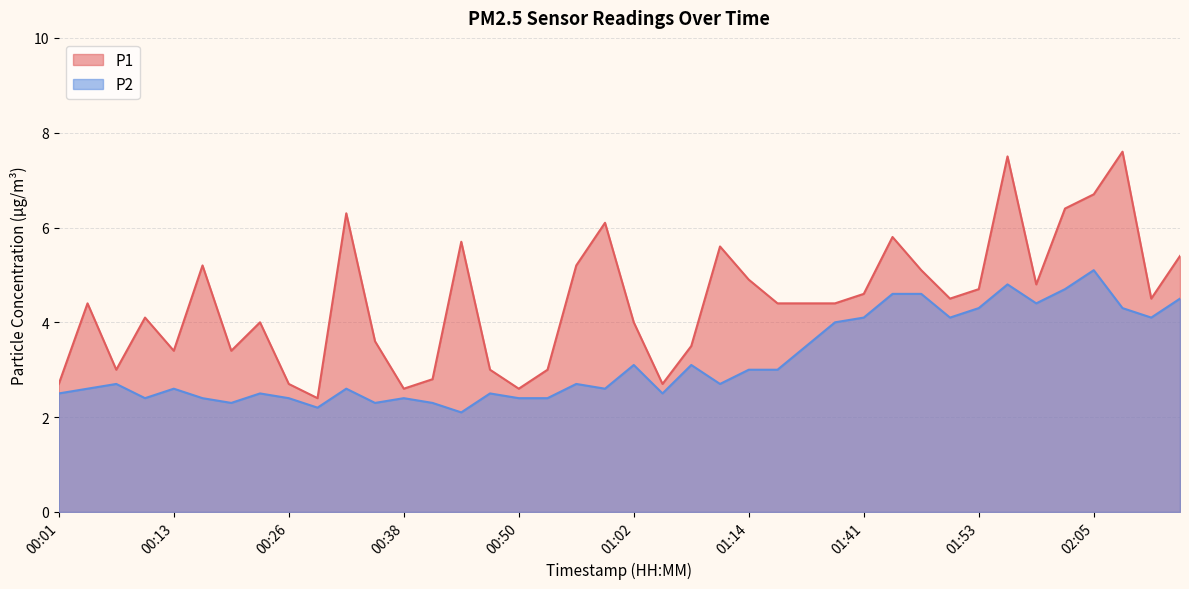

What position from the left is 00:47?

16